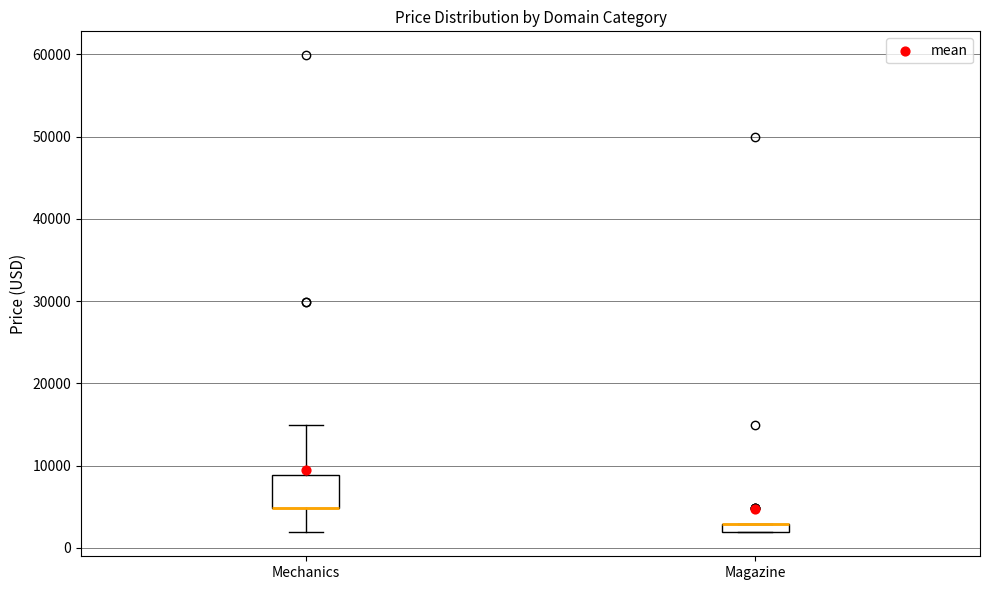

Where is the upper edge of the box for Magazine on the y-axis? The values are not printed on the chart, so give them approximately, as read against the axis.

3000